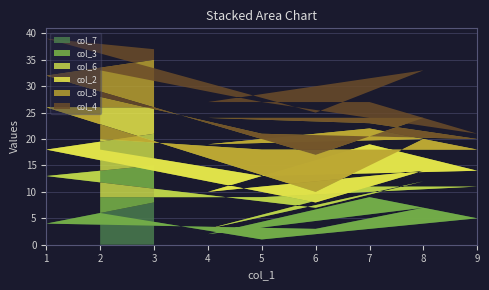

Reading right to left, transcribe all the data shown in this chart.

col_7: 8	4	3	7	2	9	5	1	6
col_3: 7	9	4	5	1	2	6	8	3
col_6: 6	5	1	2	7	8	3	4	9
col_2: 5	8	2	6	9	3	4	5	2
col_8: 9	6	7	4	5	1	2	3	8
col_4: 2	7	8	9	3	4	1	6	5